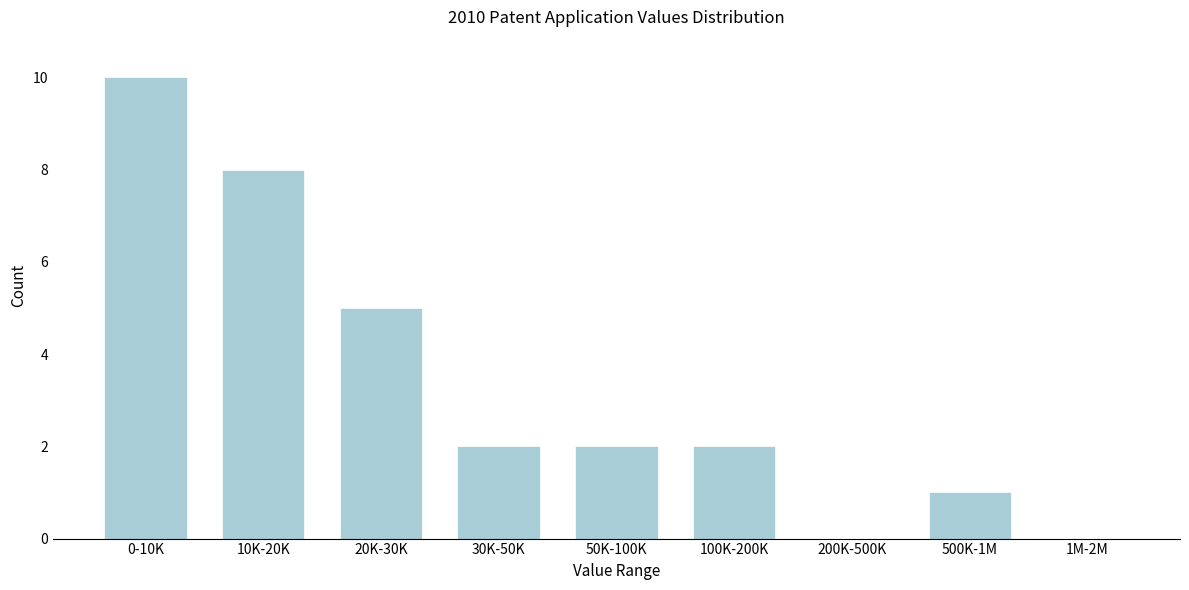

Reading left to right, extract all data points from this chart.

0-10K=10	10K-20K=8	20K-30K=5	30K-50K=2	50K-100K=2	100K-200K=2	200K-500K=0	500K-1M=1	1M-2M=0